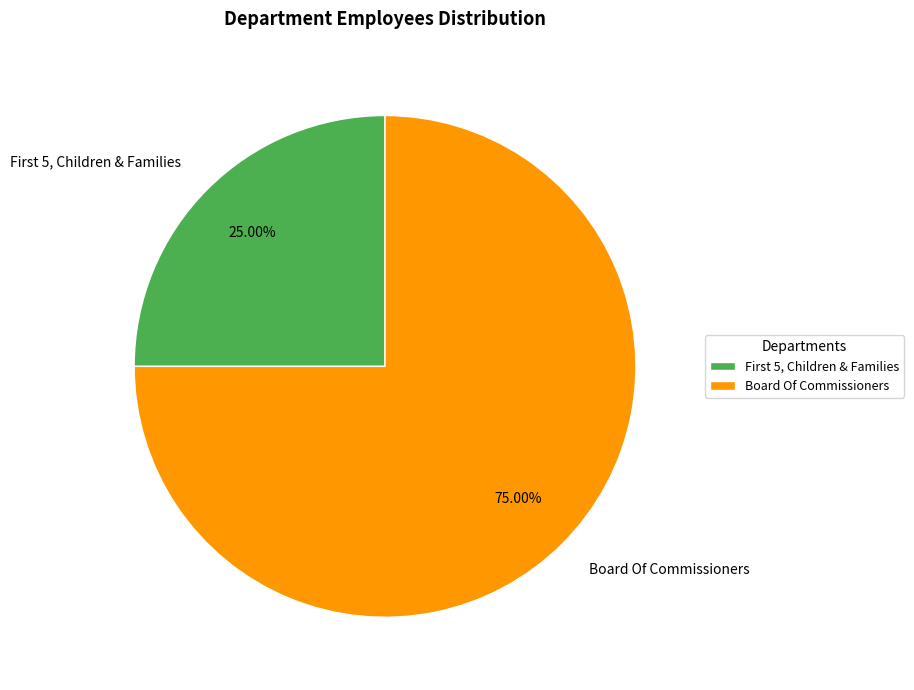

How many slices are in this pie chart?

2